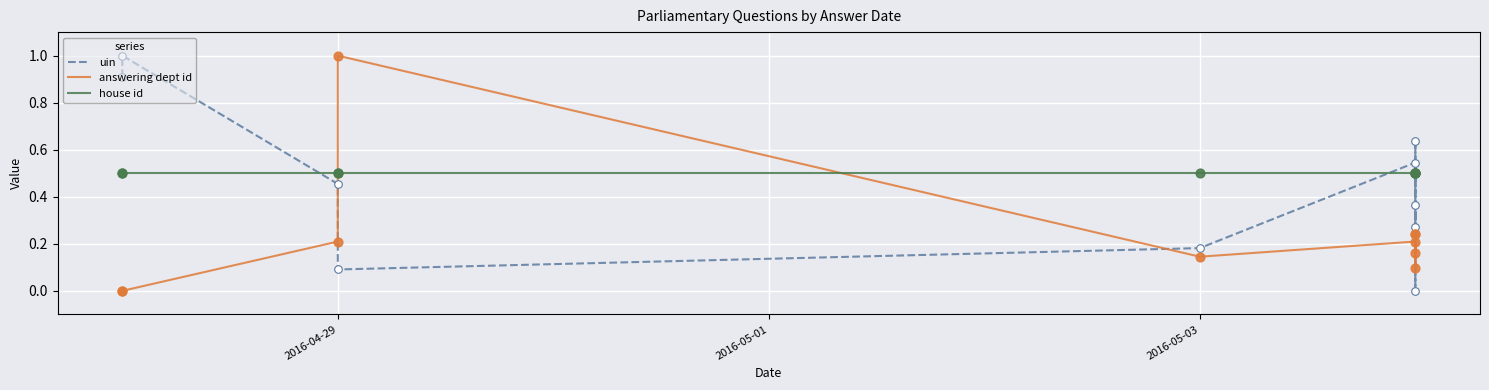

Which series has the largest total across all categories?

house id